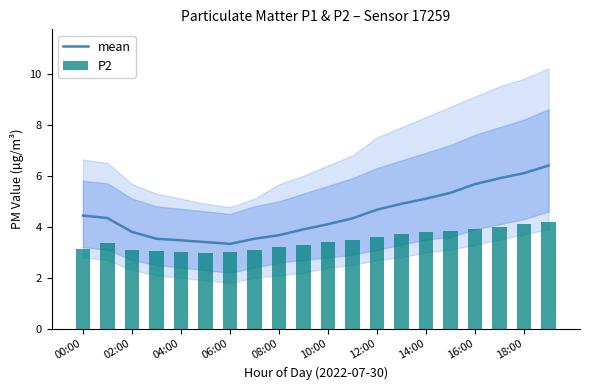

What is the maximum value for mean?

6.4